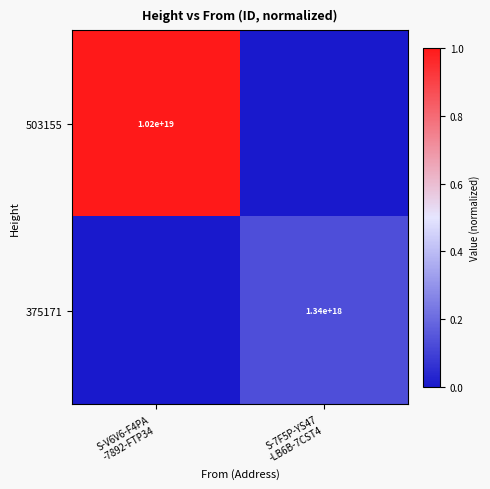

The 503155 series shows 0.5 at S-V6V6-F4PA -7892-FTP34. True or false?

False